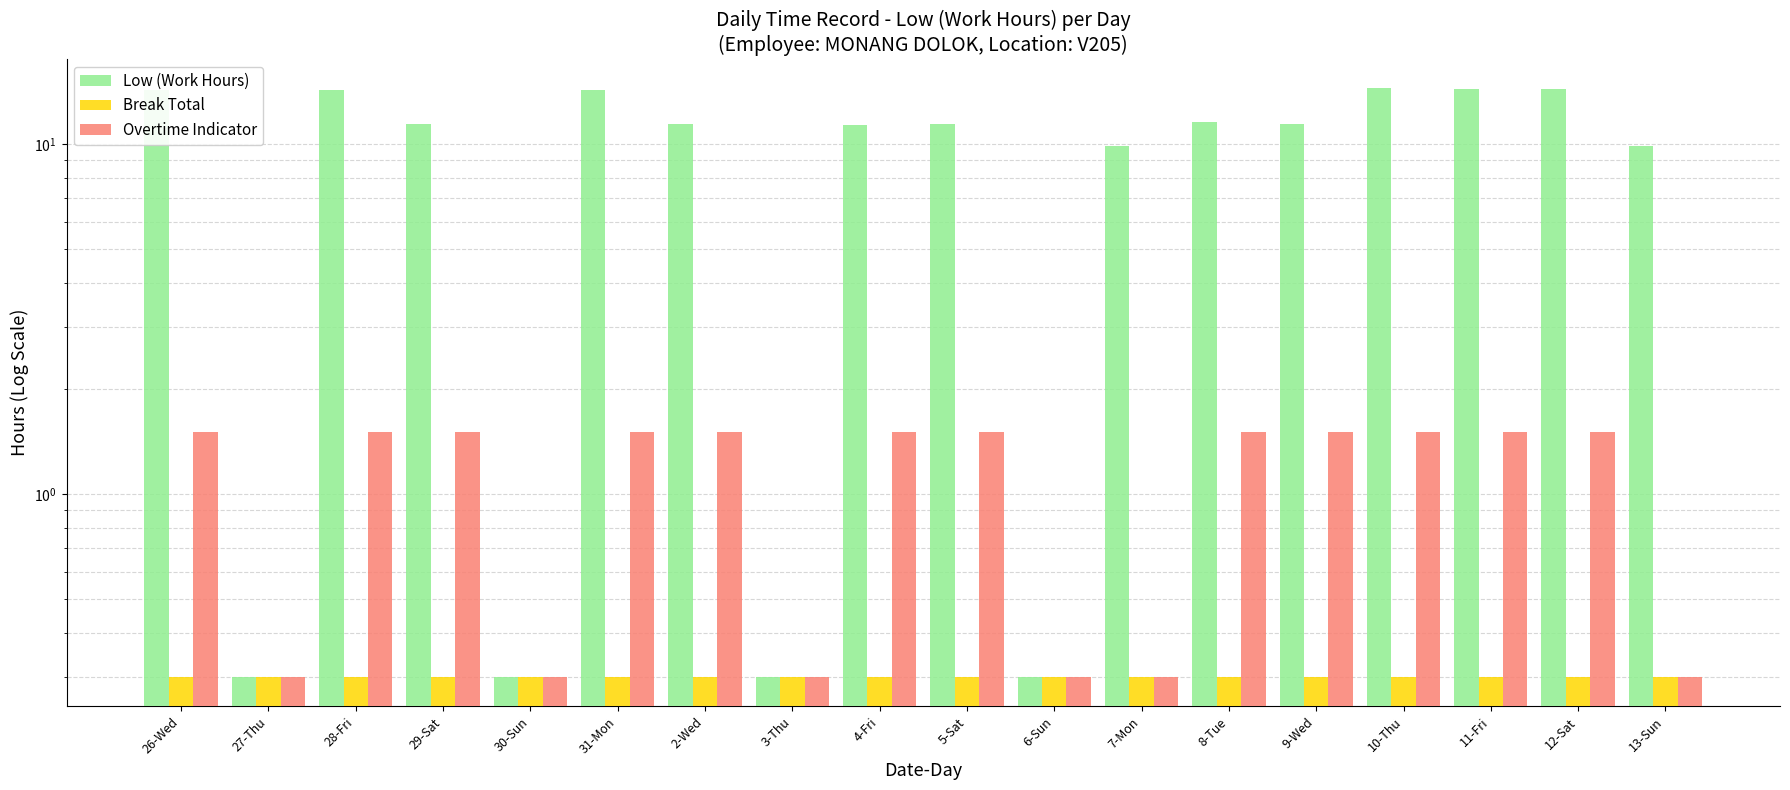

What is the difference between the second highest and second lowest values in the Low (Work Hours) series?

14.1